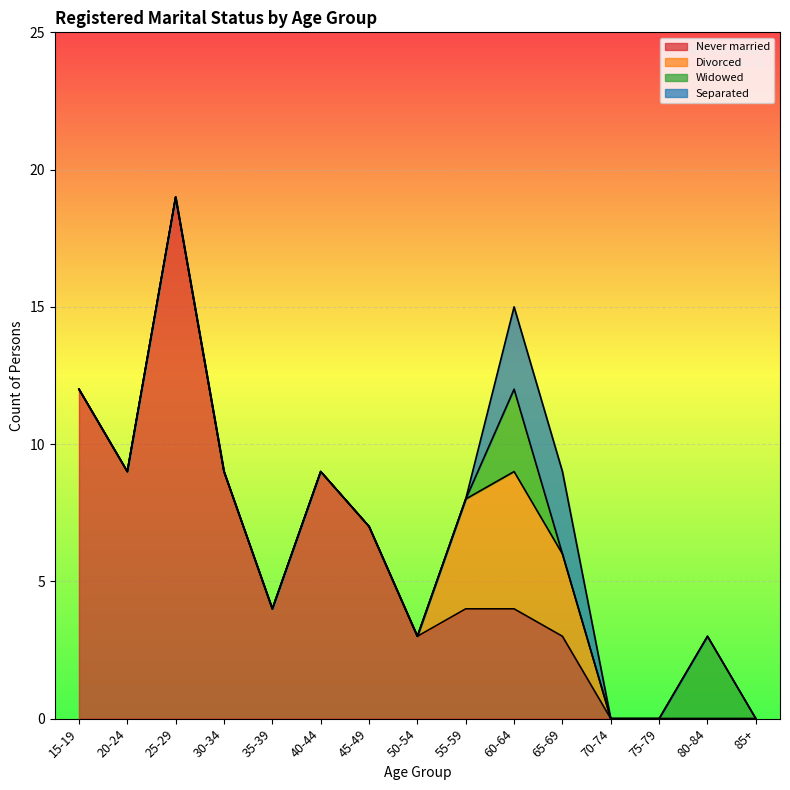

In Divorced, how many points are higher than both neighbors (excluding endpoints)?

1